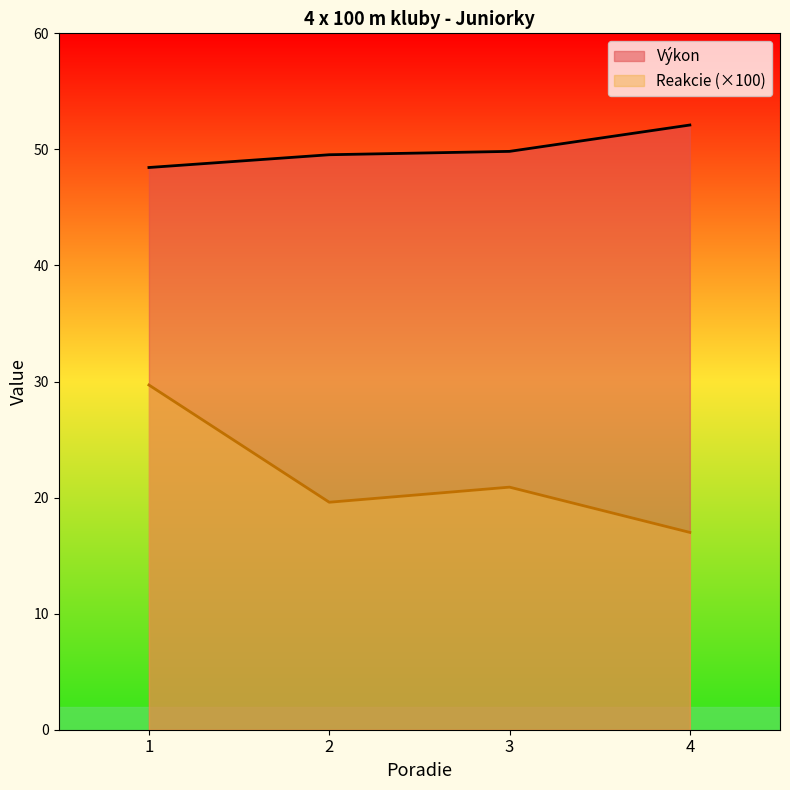

Does the chart have visible grid lines?

No